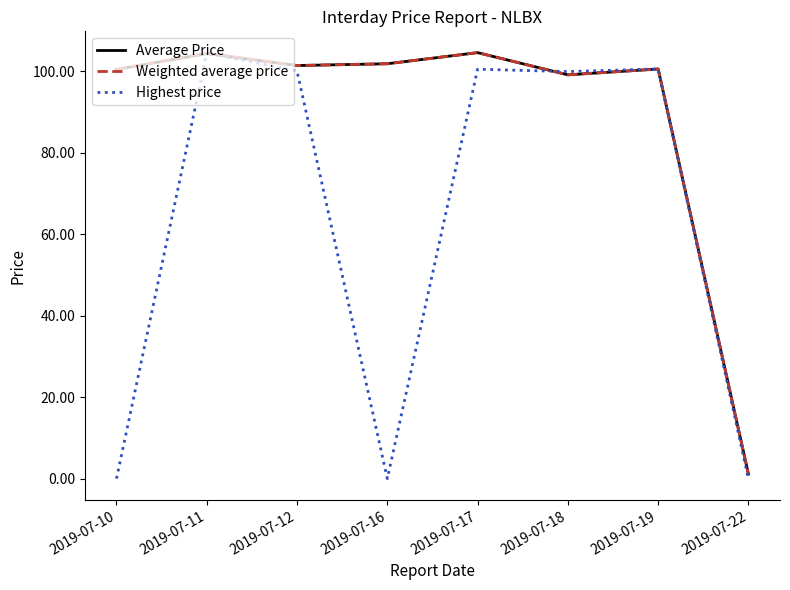

At which category does Highest price reach its first local valley?

2019-07-16